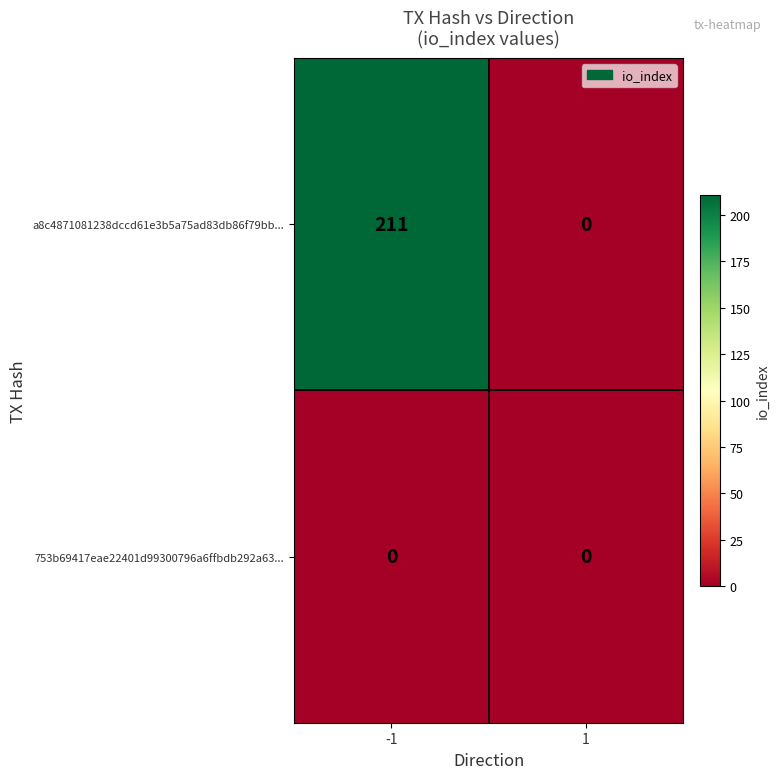

Is it true that a8c4871081238dccd61e3b5a75ad83db86f79bb... equals 289 at -1?

False